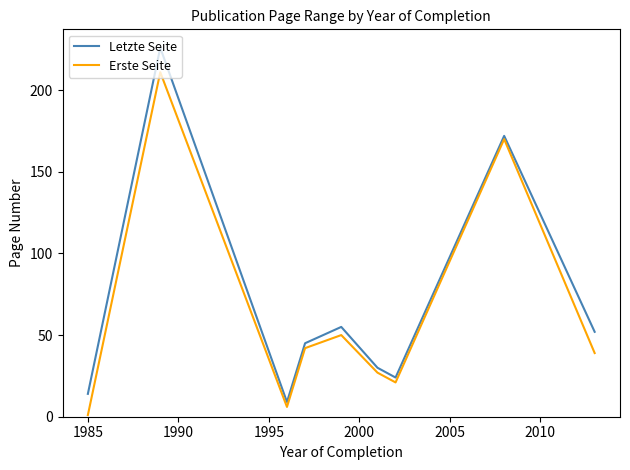

Rank the series by their maximum value, from lowest to highest.

Erste Seite, Letzte Seite